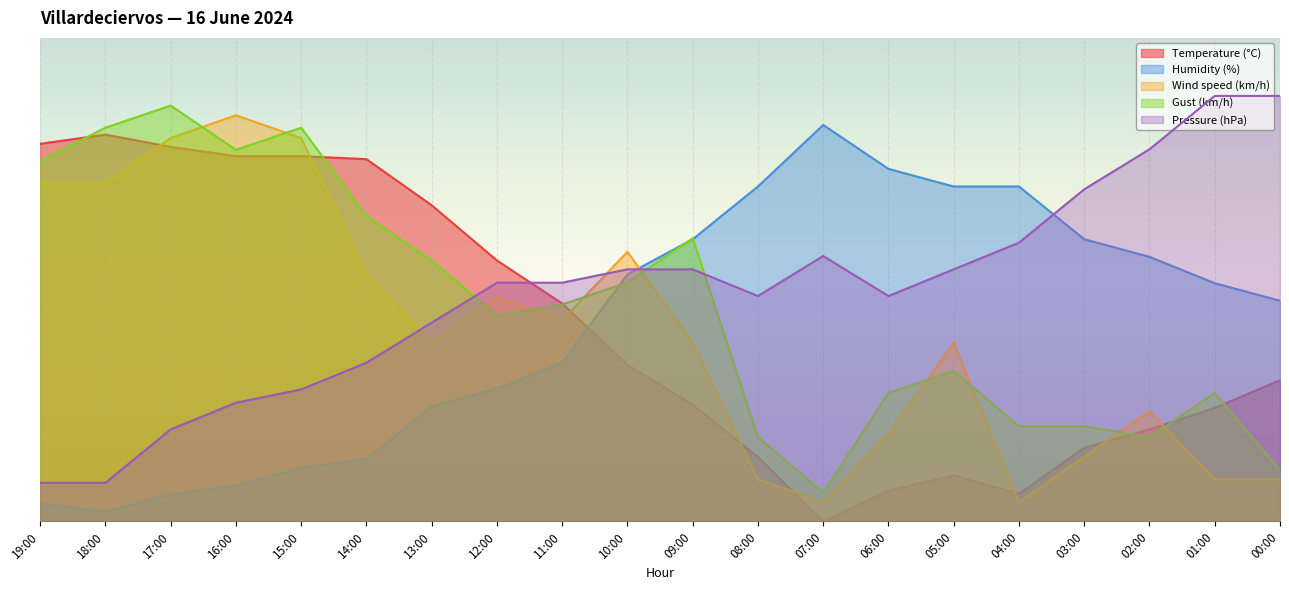

Is it true that Gust (km/h) equals 83.4 at 09:00?

False